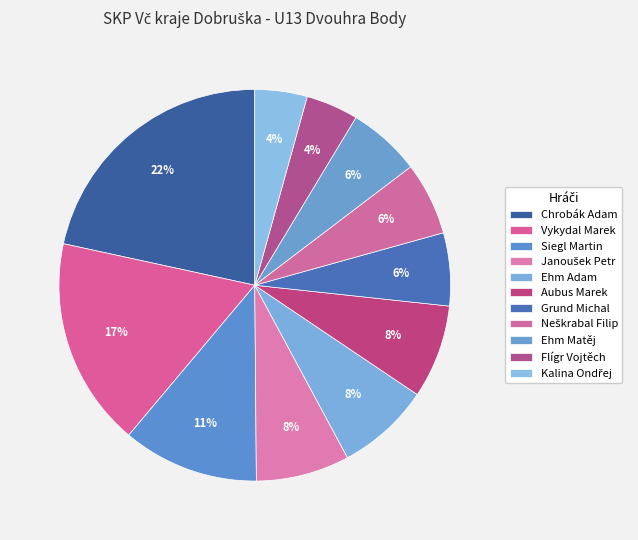

Does Chrobák Adam represent more than half of the total?

No